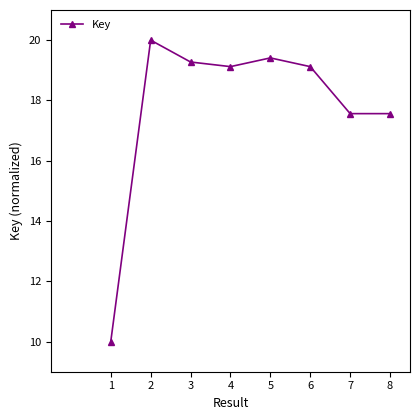

Is this an area chart (filled region under the line)?

No